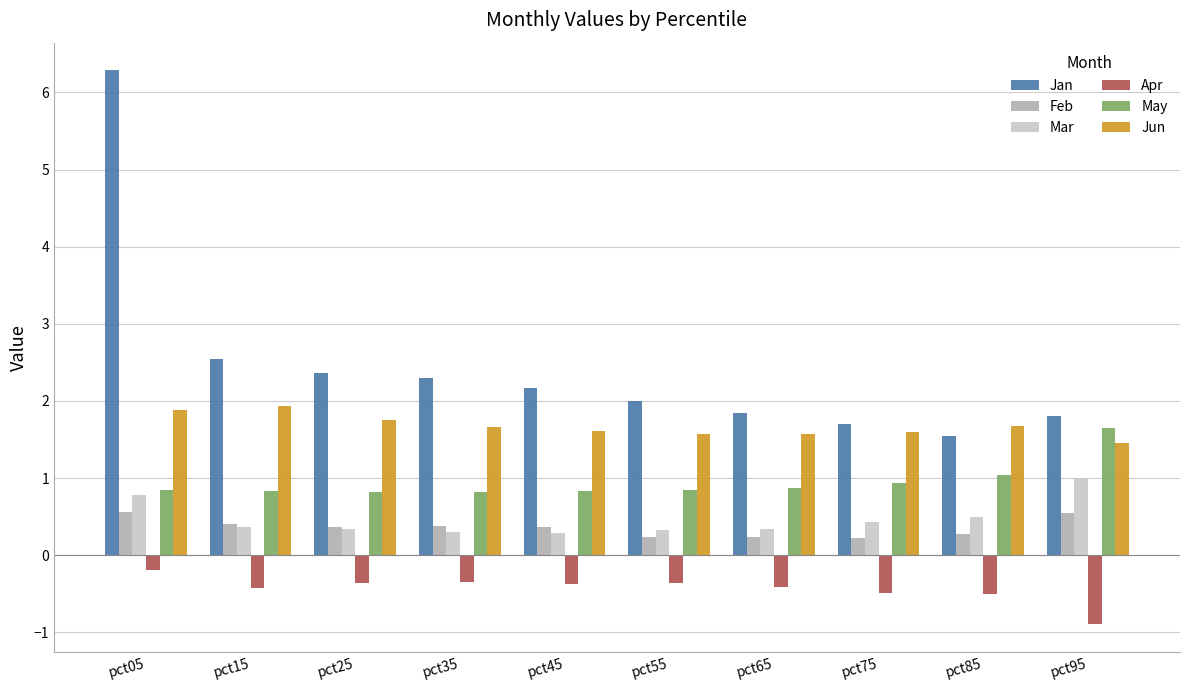

Between pct25 and pct95, which series saw the biggest shift?

May